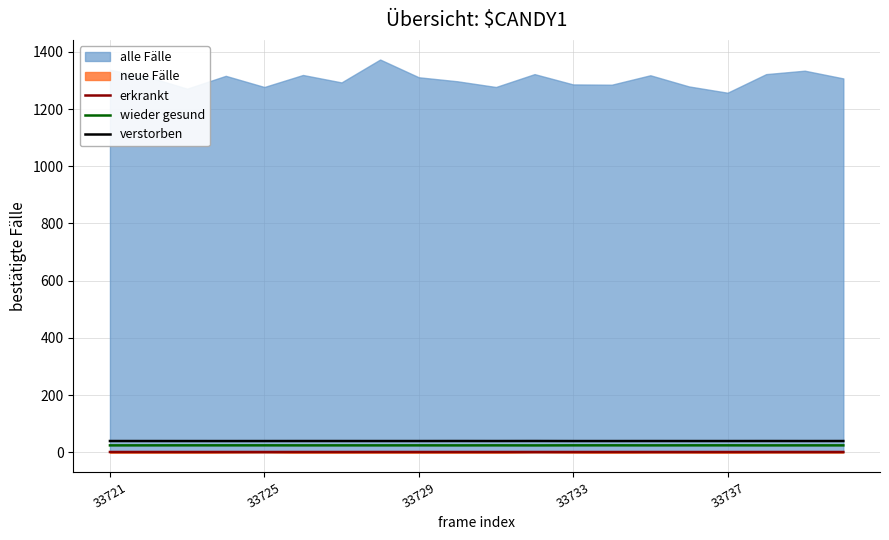

The wieder gesund series shows 24.5 at 33729. True or false?

True